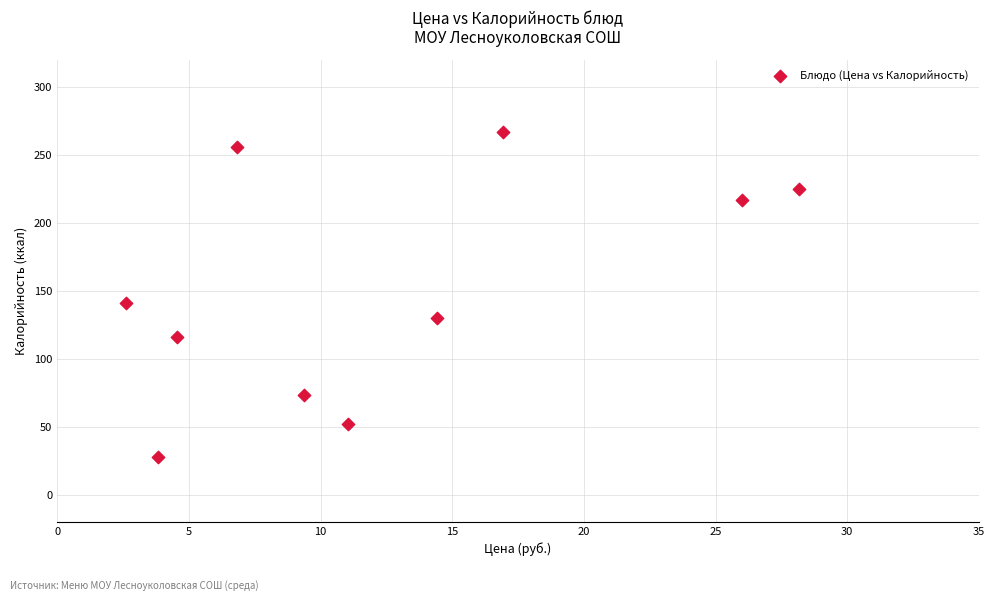

What Y value in the scatter plot is closest to 147?

141